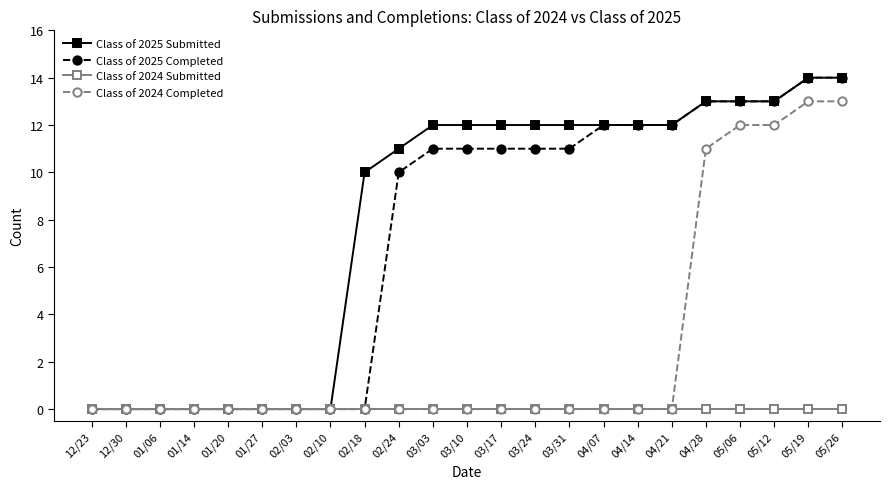

What is the label of the 10th point from the left?

02/24